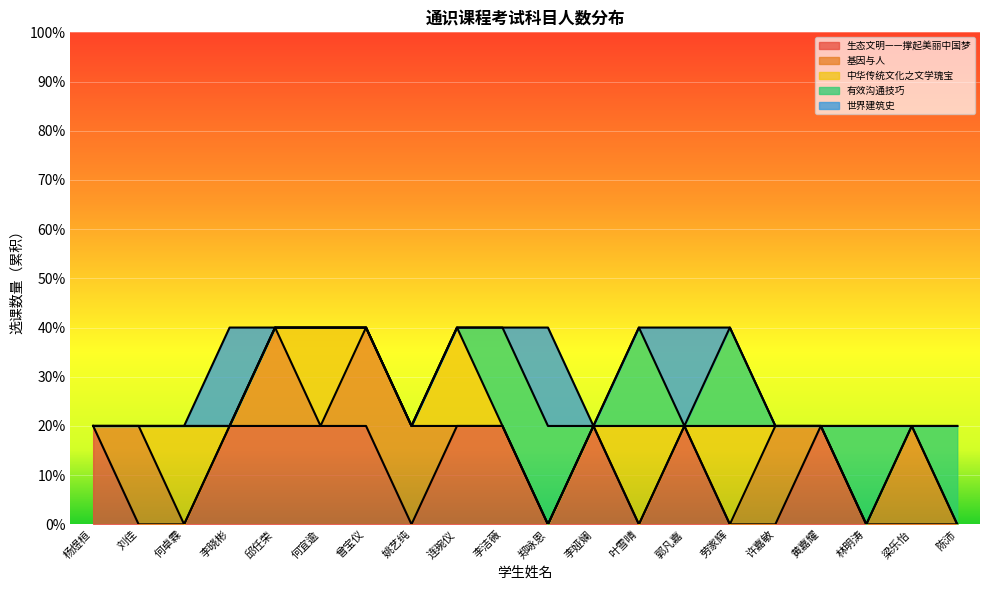

Reading left to right, what are all the values shown in this chart?

生态文明——撑起美丽中国梦: 杨煜桓=1	刘佳=0	何卓霖=0	李晓彬=1	邱任荣=1	何宜逾=1	曾宝仪=1	姚艺纯=0	连琬仪=1	李洁薇=1	郑咏恩=0	李娅斓=1	叶雪晴=0	郭凡嘉=1	劳家辉=0	许嘉敏=0	黄嘉耀=1	林明涛=0	梁乐怡=0	陈沛=0
基因与人: 杨煜桓=0	刘佳=1	何卓霖=0	李晓彬=0	邱任荣=1	何宜逾=0	曾宝仪=1	姚艺纯=1	连琬仪=0	李洁薇=0	郑咏恩=0	李娅斓=0	叶雪晴=0	郭凡嘉=0	劳家辉=0	许嘉敏=1	黄嘉耀=0	林明涛=0	梁乐怡=1	陈沛=0
中华传统文化之文学瑰宝: 杨煜桓=0	刘佳=0	何卓霖=1	李晓彬=0	邱任荣=0	何宜逾=1	曾宝仪=0	姚艺纯=0	连琬仪=1	李洁薇=0	郑咏恩=0	李娅斓=0	叶雪晴=1	郭凡嘉=0	劳家辉=1	许嘉敏=0	黄嘉耀=0	林明涛=0	梁乐怡=0	陈沛=0
有效沟通技巧: 杨煜桓=0	刘佳=0	何卓霖=0	李晓彬=0	邱任荣=0	何宜逾=0	曾宝仪=0	姚艺纯=0	连琬仪=0	李洁薇=1	郑咏恩=1	李娅斓=0	叶雪晴=1	郭凡嘉=0	劳家辉=1	许嘉敏=0	黄嘉耀=0	林明涛=1	梁乐怡=0	陈沛=1
世界建筑史: 杨煜桓=0	刘佳=0	何卓霖=0	李晓彬=1	邱任荣=0	何宜逾=0	曾宝仪=0	姚艺纯=0	连琬仪=0	李洁薇=0	郑咏恩=1	李娅斓=0	叶雪晴=0	郭凡嘉=1	劳家辉=0	许嘉敏=0	黄嘉耀=0	林明涛=0	梁乐怡=0	陈沛=0